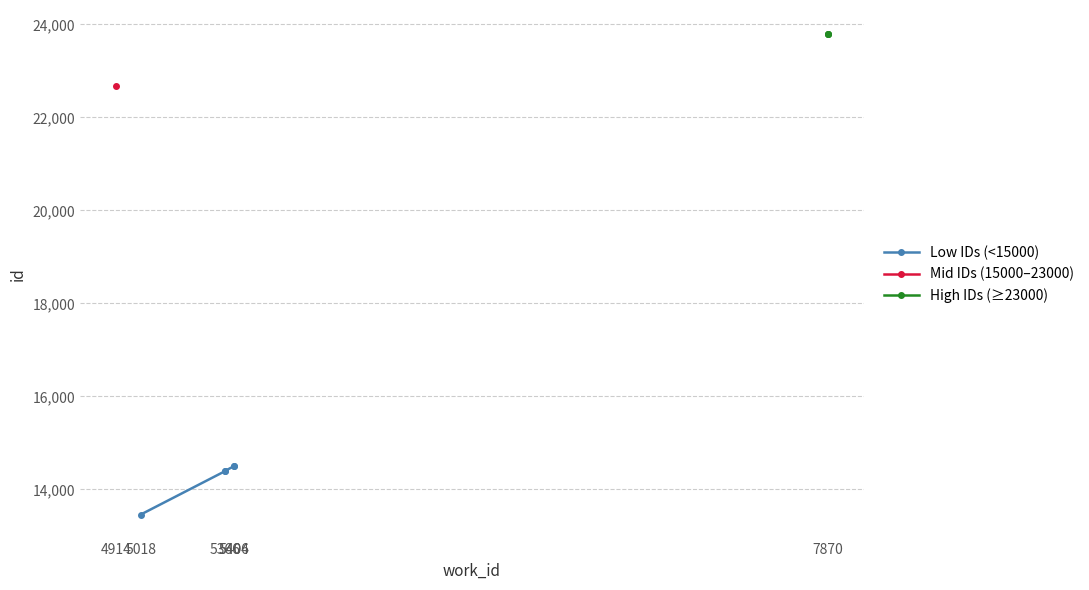

At which label does the data first exceed 14503?

4914